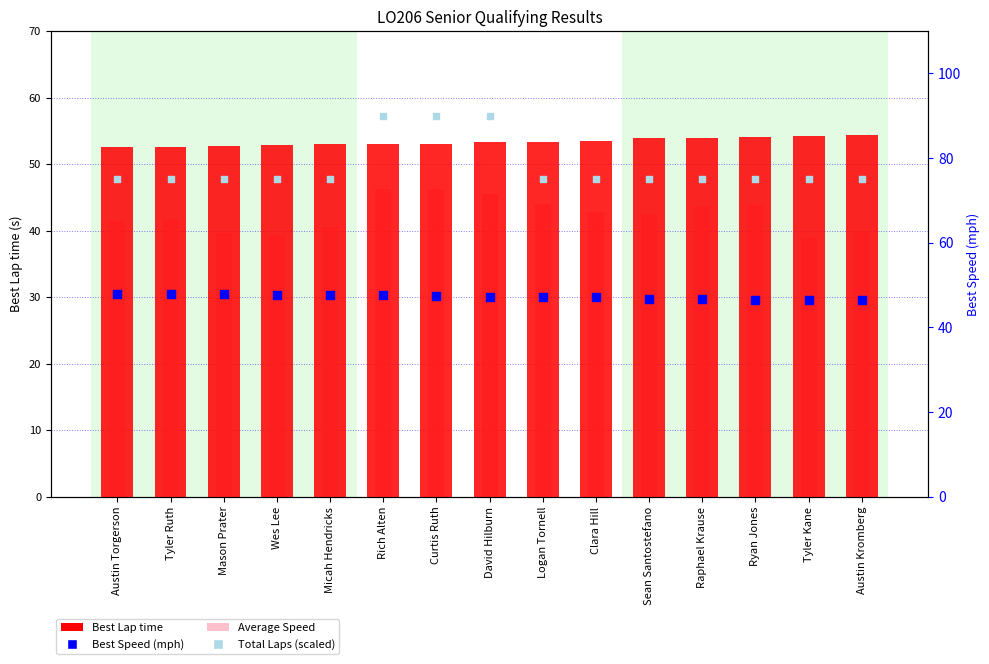

At which category is the sum across all series the highest?

Curtis Ruth